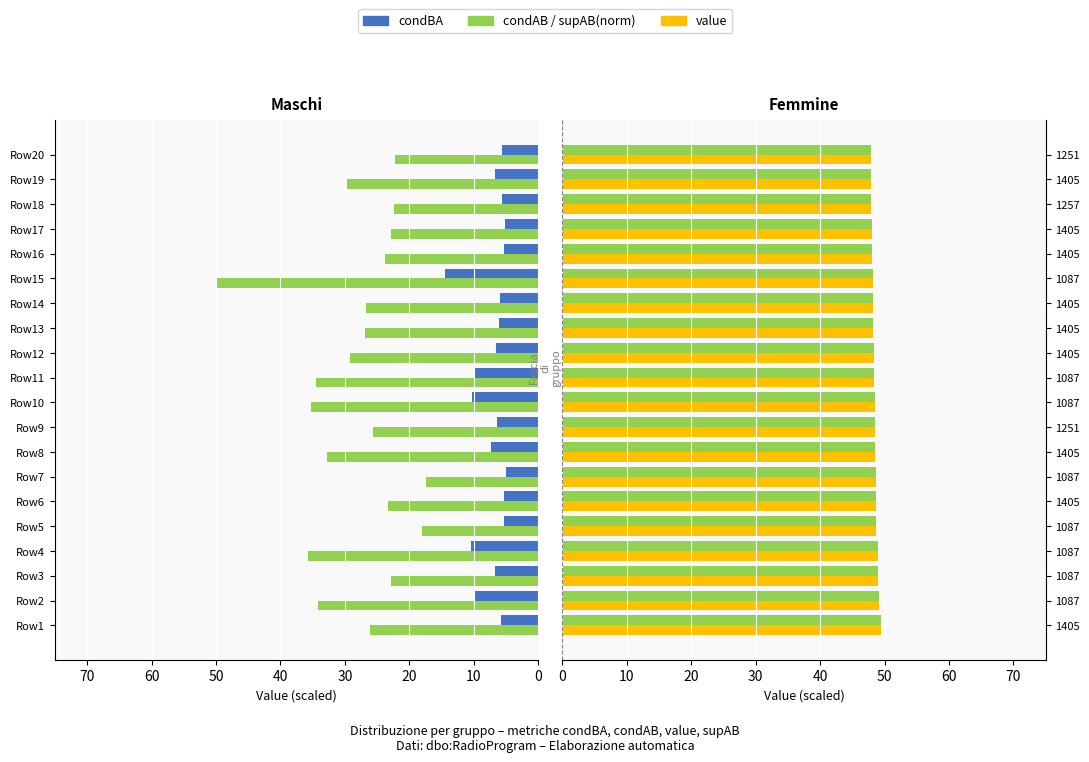

What is the maximum value shown in the chart?

50.0